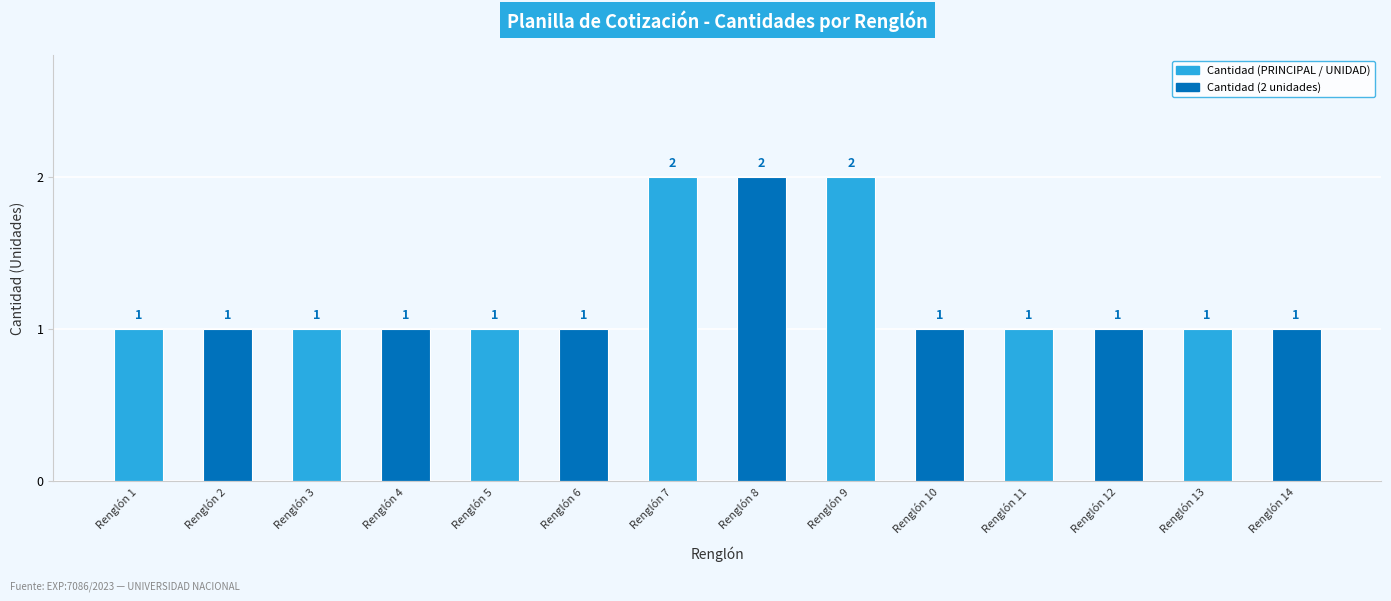

Count the values in the range 1 to 2.

14